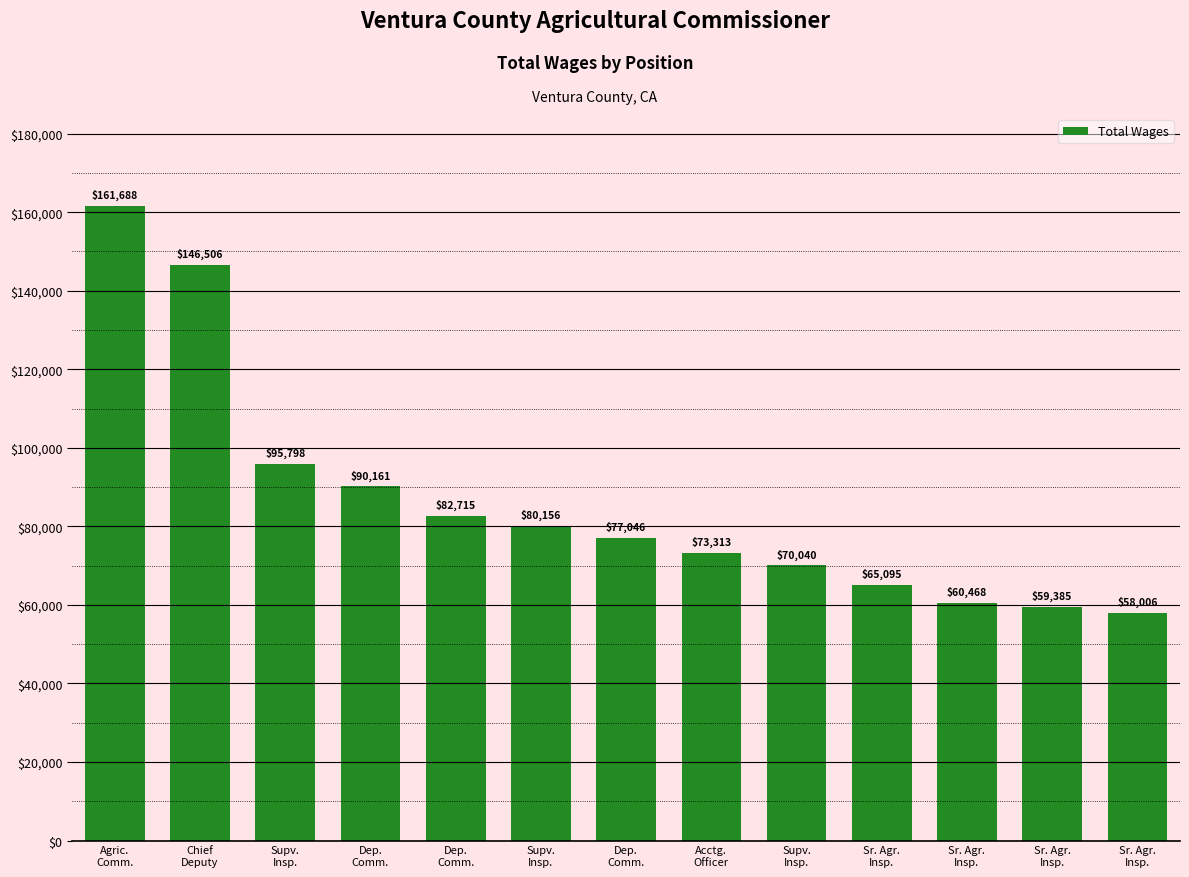

Read the value at Sr. Agr.
Insp., to the nearest 10.

58010